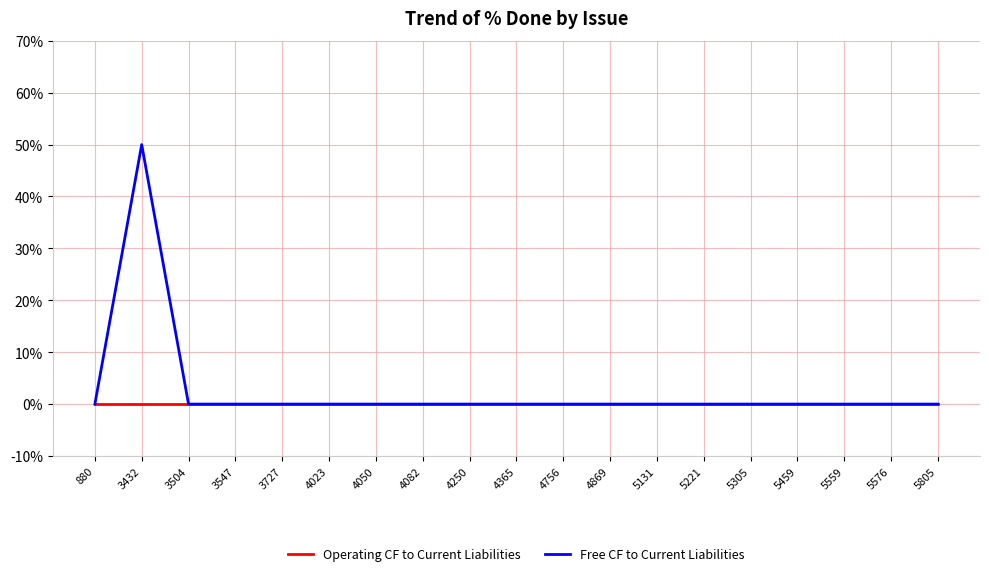

What is the difference between the highest and lowest values at 3432?

50